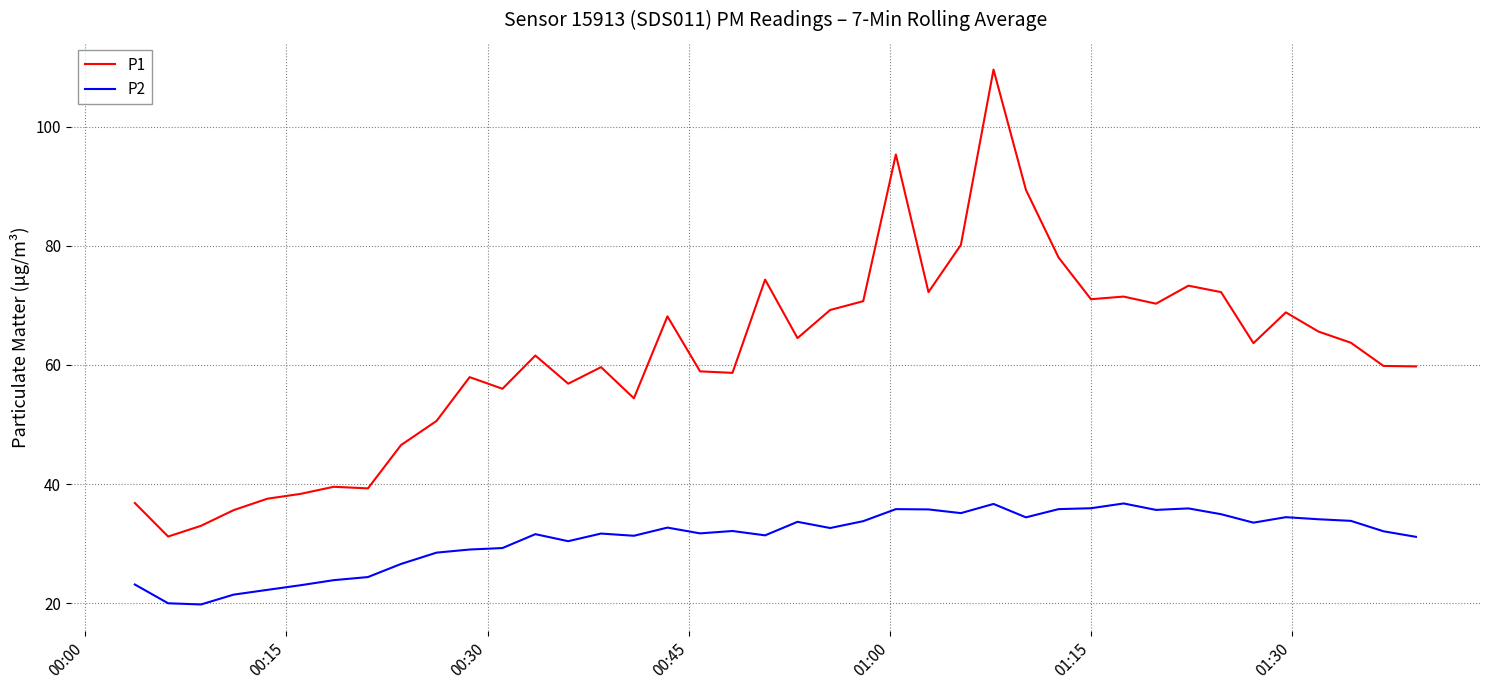

Rank the series by their maximum value, from highest to lowest.

P1, P2